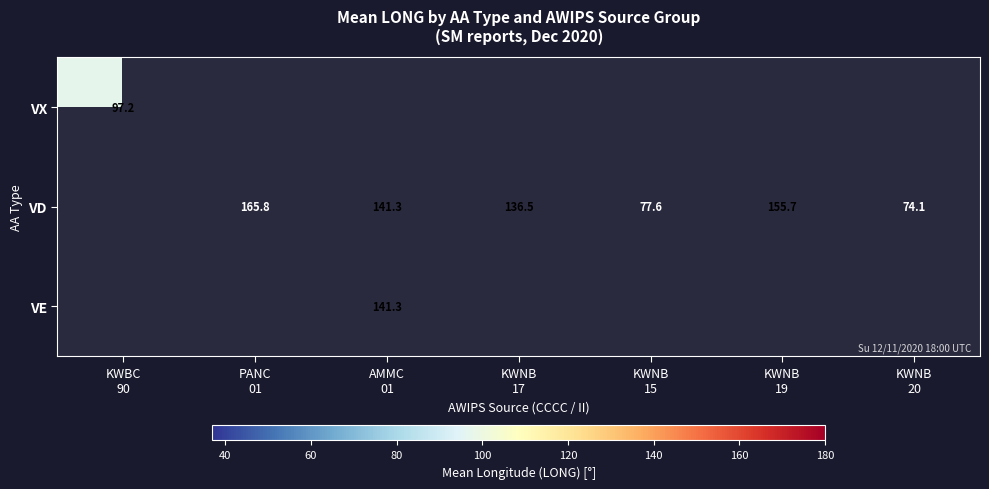

Count the number of data series in this chart.

3